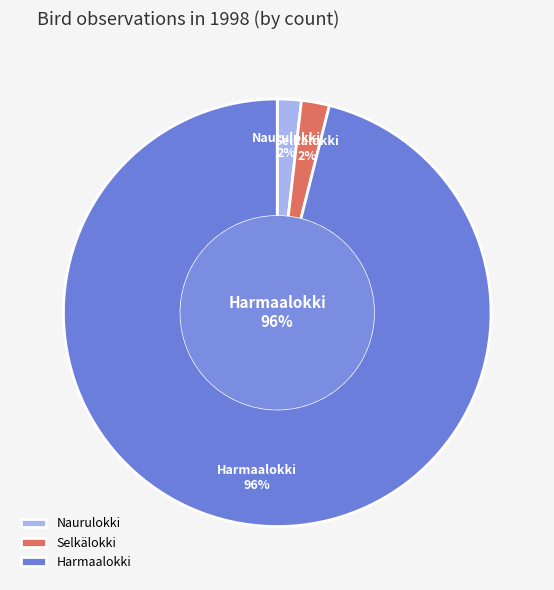

To the nearest percent, what is the average slice percentage?

33%